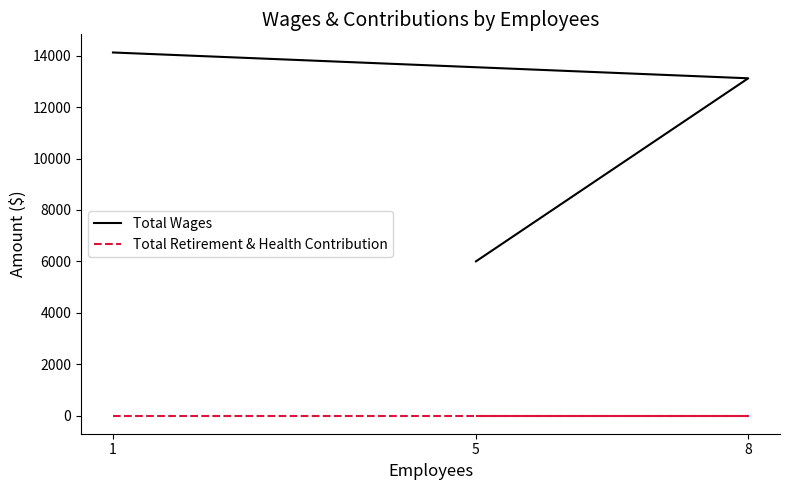

Between 1 and 5, which series saw the biggest shift?

Total Wages